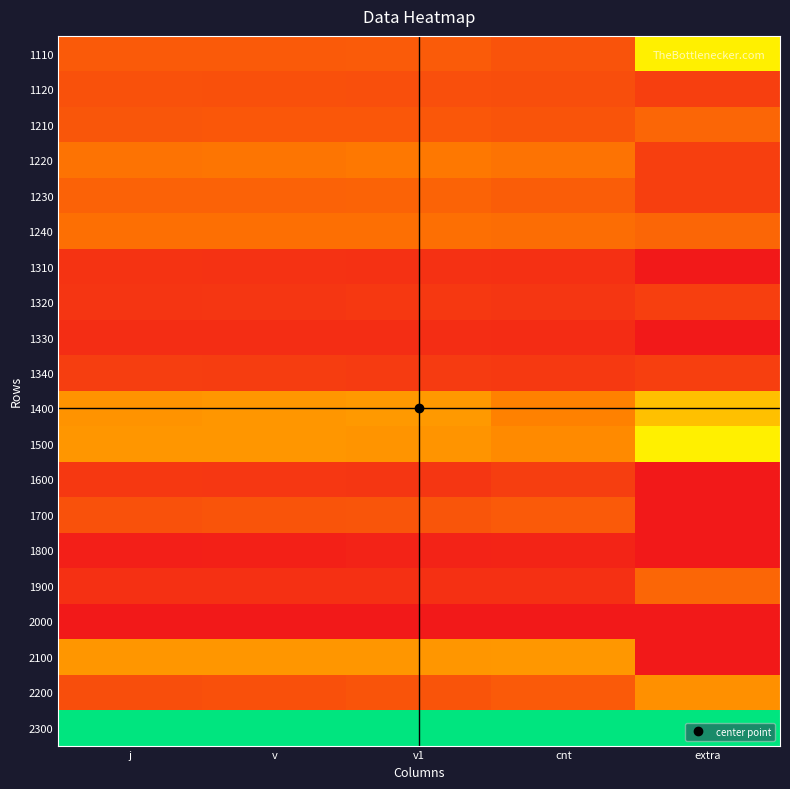

Which has a higher value, v or v1?

v1